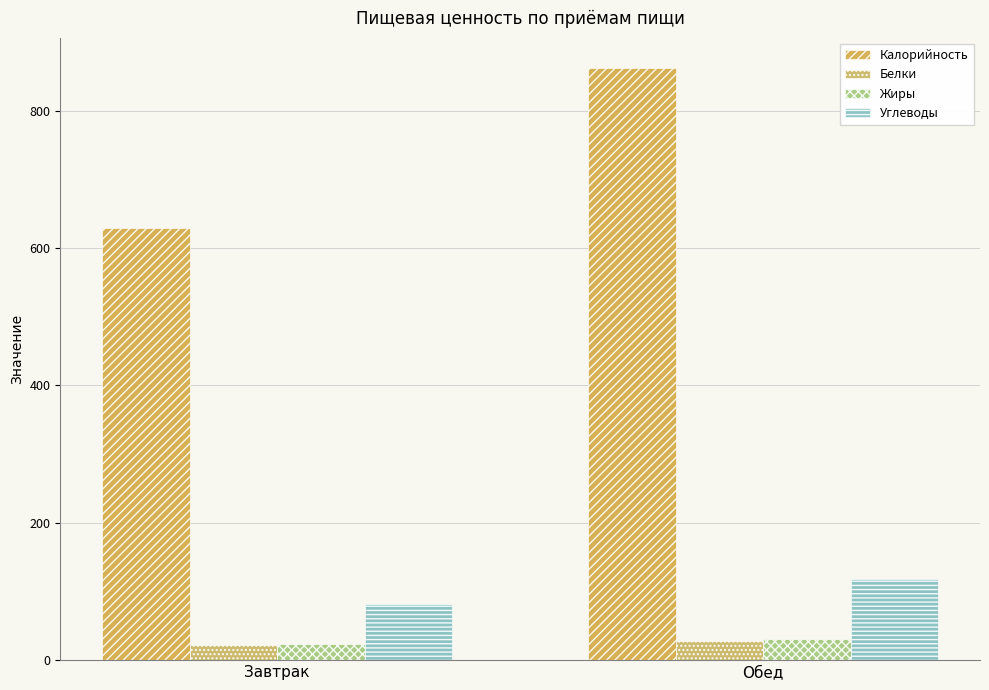

What is the average value of the Белки series?

25.1